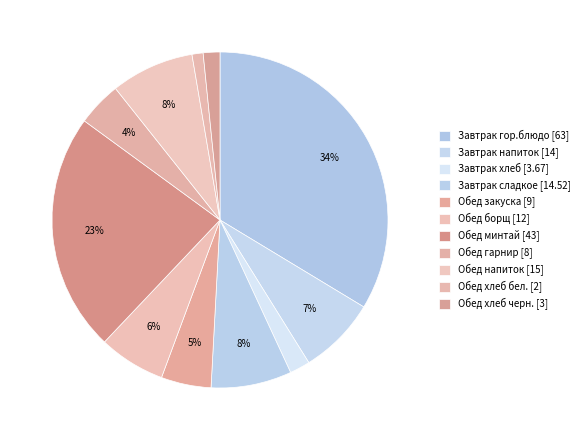

How many slices are in this pie chart?

11